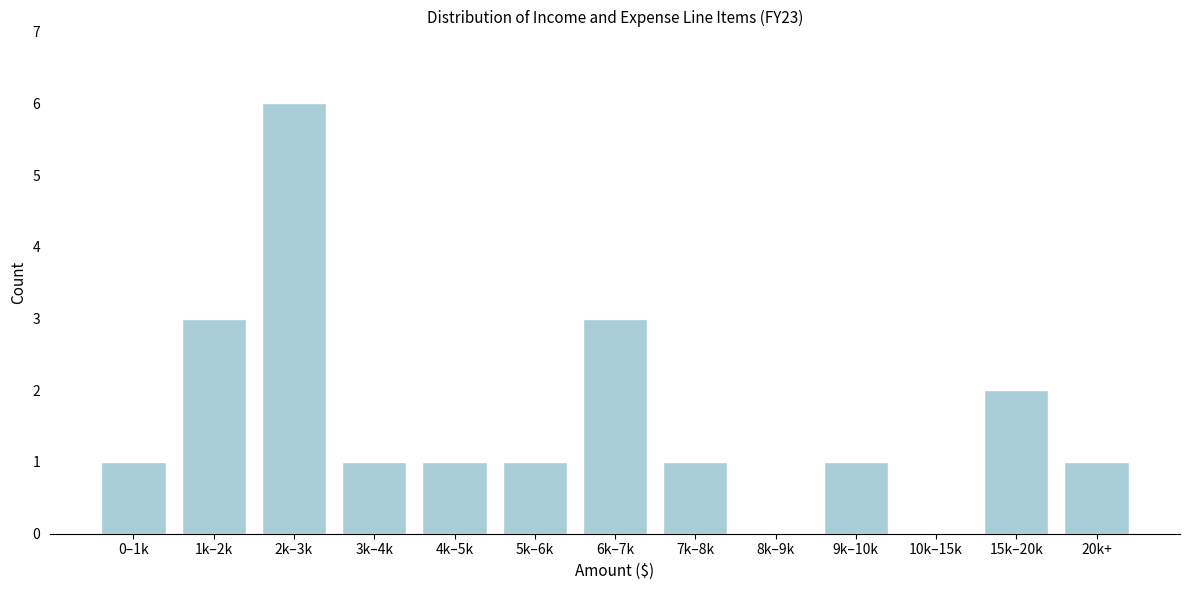

Reading left to right, what are all the values shown in this chart?

0–1k=1	1k–2k=3	2k–3k=6	3k–4k=1	4k–5k=1	5k–6k=1	6k–7k=3	7k–8k=1	8k–9k=0	9k–10k=1	10k–15k=0	15k–20k=2	20k+=1